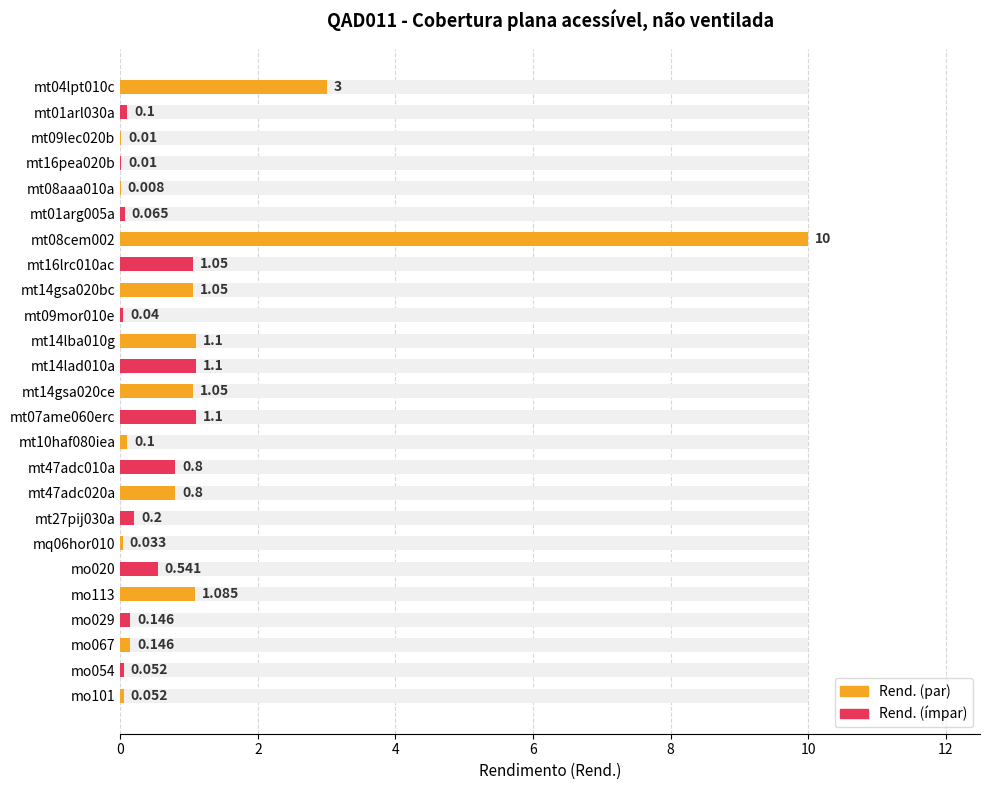

The value at mq06hor010 is 0.0. True or false?

False